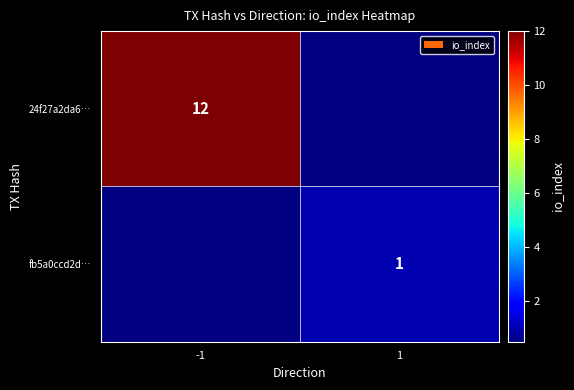

What is the greatest value displayed?

12